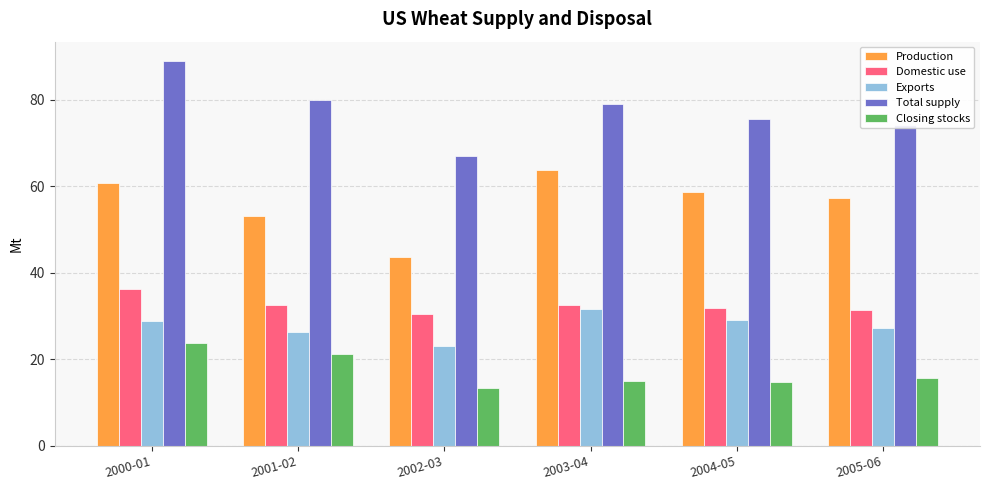

Which series changed the most between 2000-01 and 2004-05?

Total supply